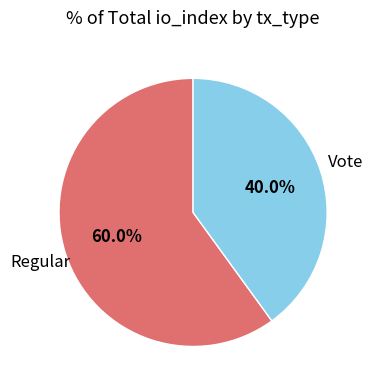

Does any single category account for the majority?

Yes